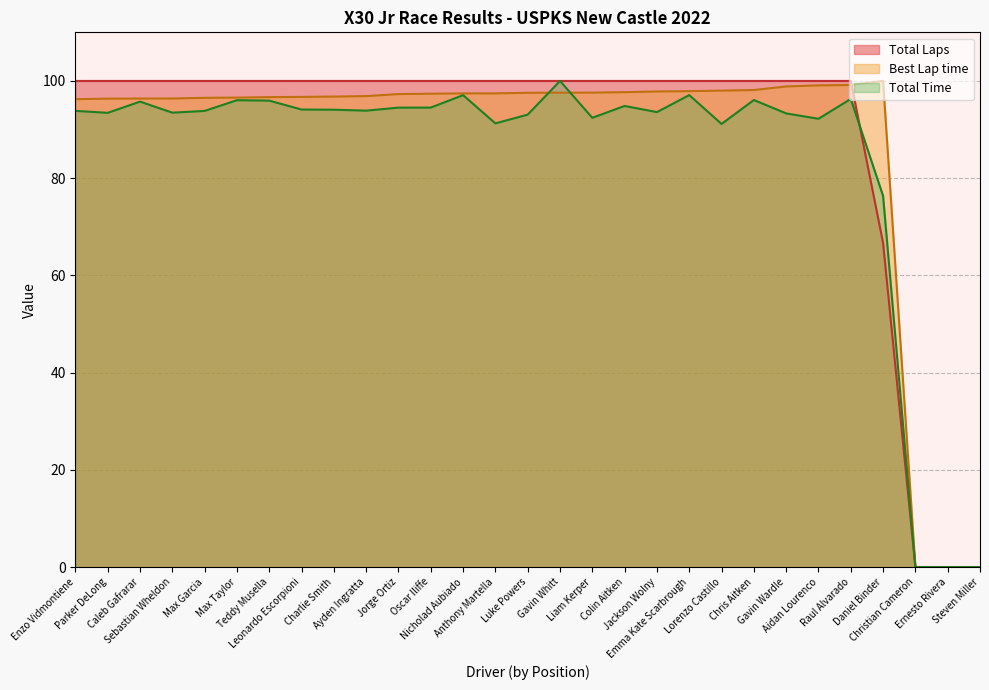

What position from the left is Charlie Smith?

9